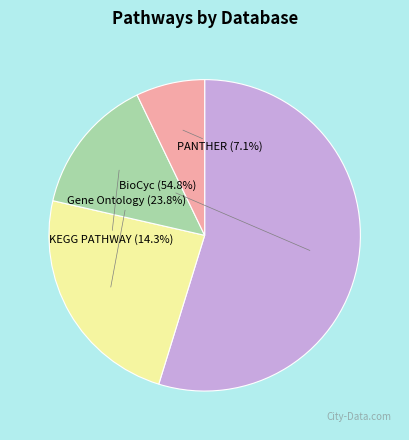

Is there any slice that represents more than half of the pie?

Yes